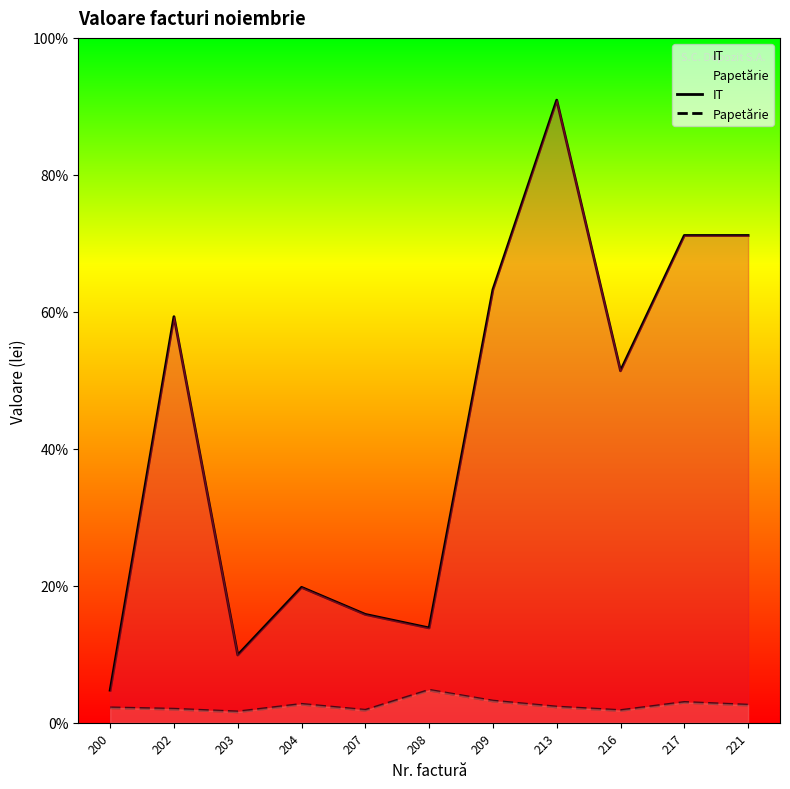

True or false: IT has more than 0 points higher than both neighbors.

True